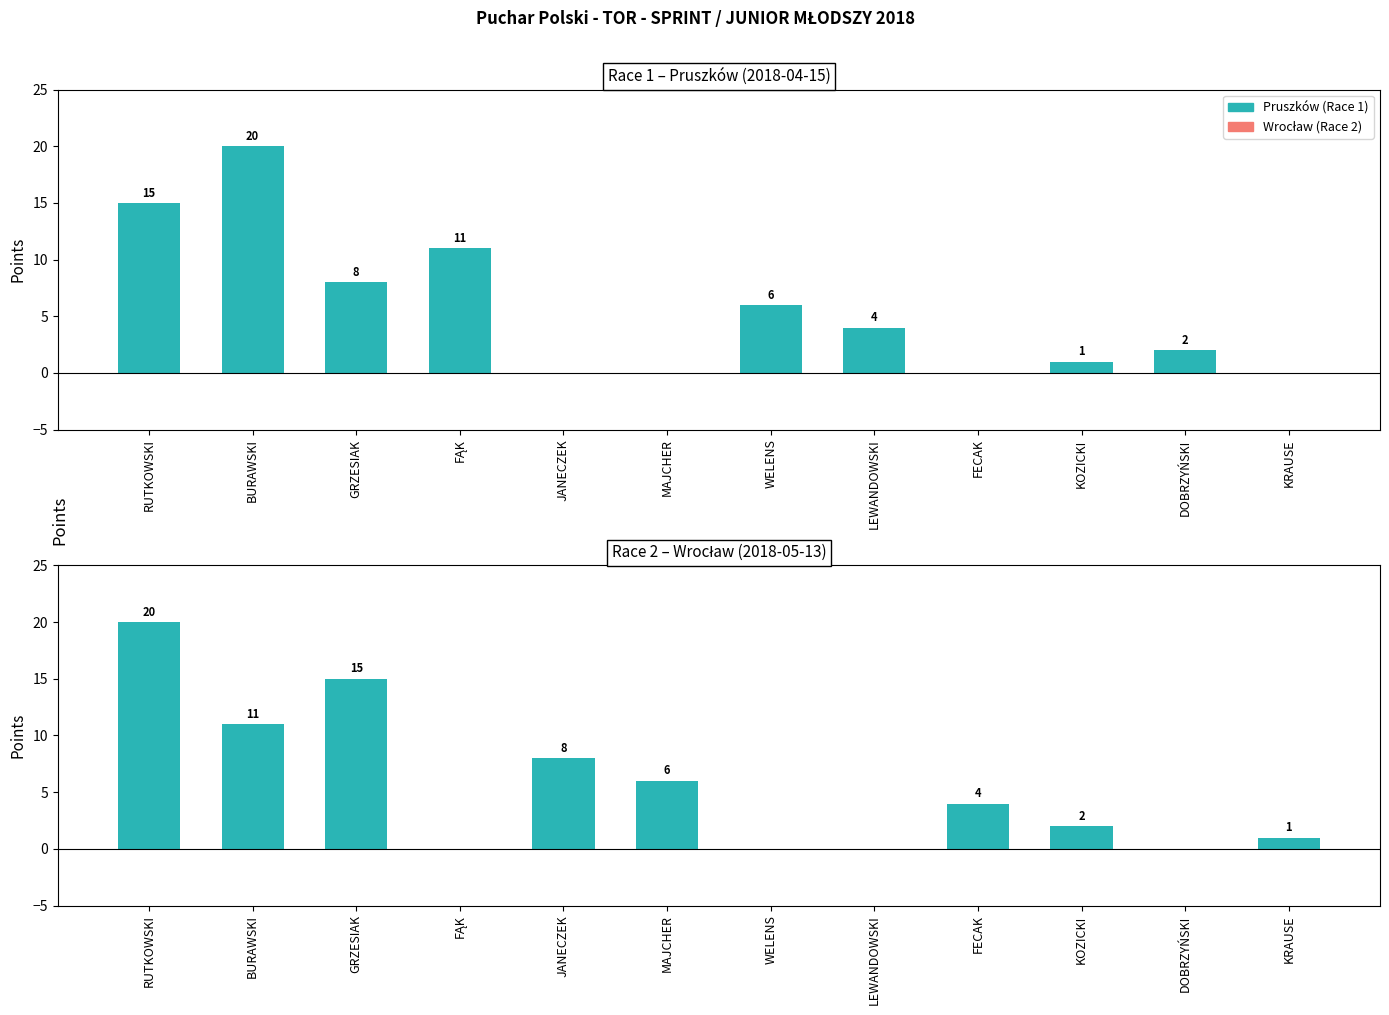

What is the sum of the Pruszków (Race 1) values at RUTKOWSKI and BURAWSKI?

35